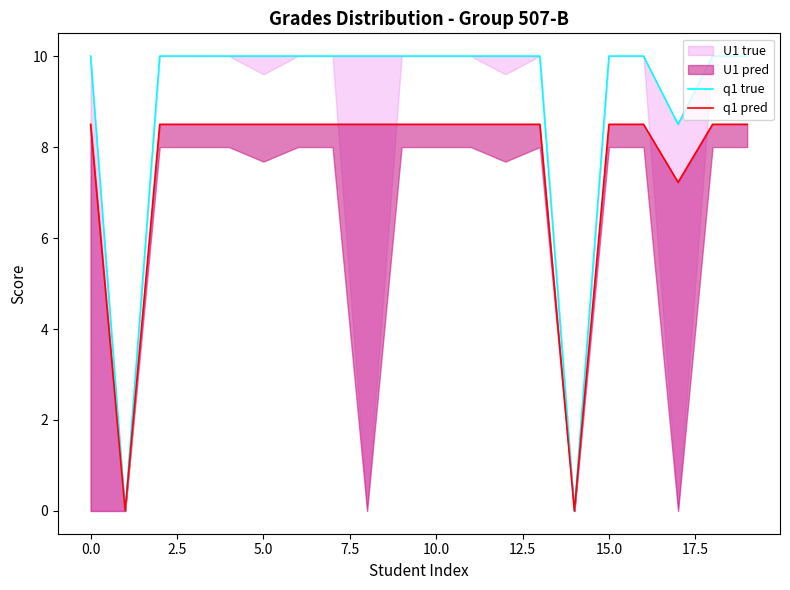

True or false: q1 true has more than 2 points higher than both neighbors.

False